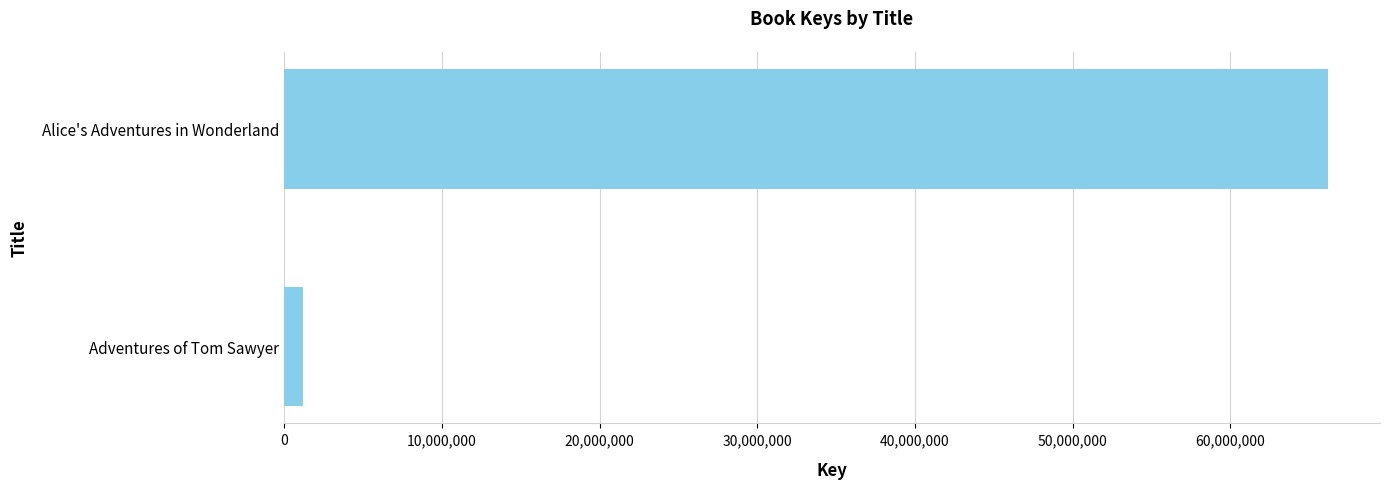

List the labels in order of value, largest first.

Alice's Adventures in Wonderland, Adventures of Tom Sawyer